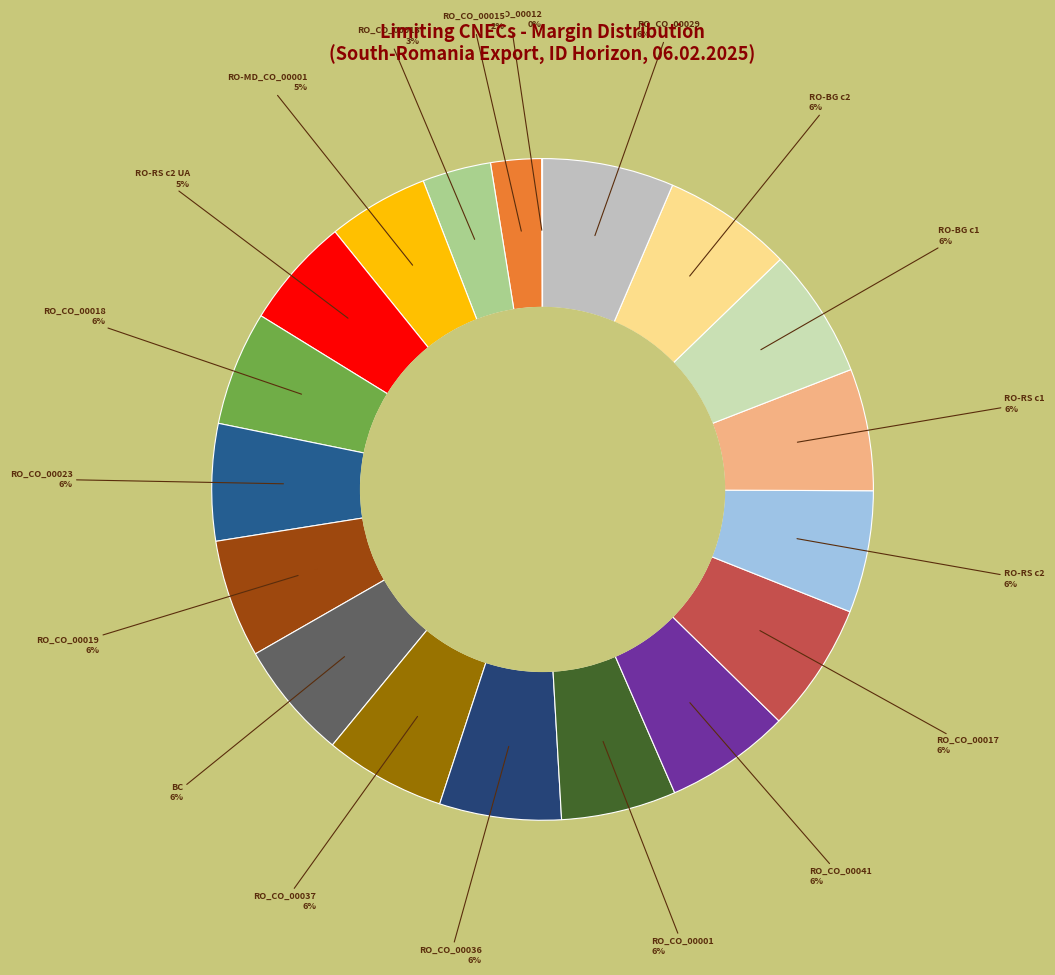

Does RO_CO_00001 account for over 50% of the chart?

No